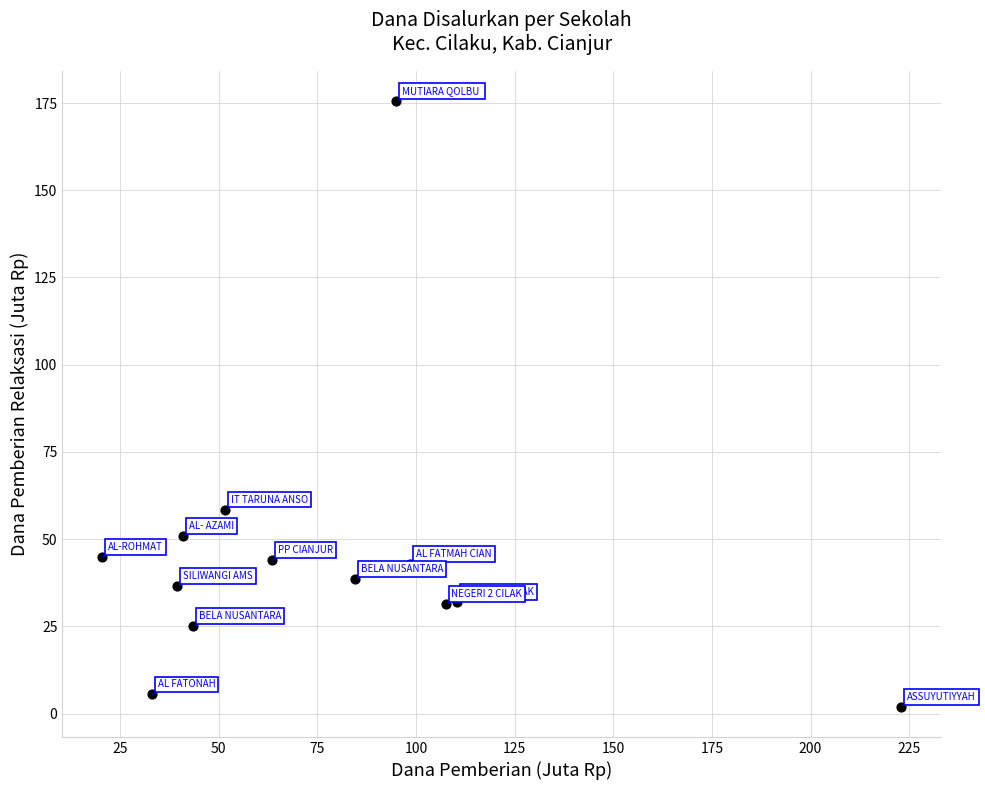

What Y value in the scatter plot is closest to 88?

58.5